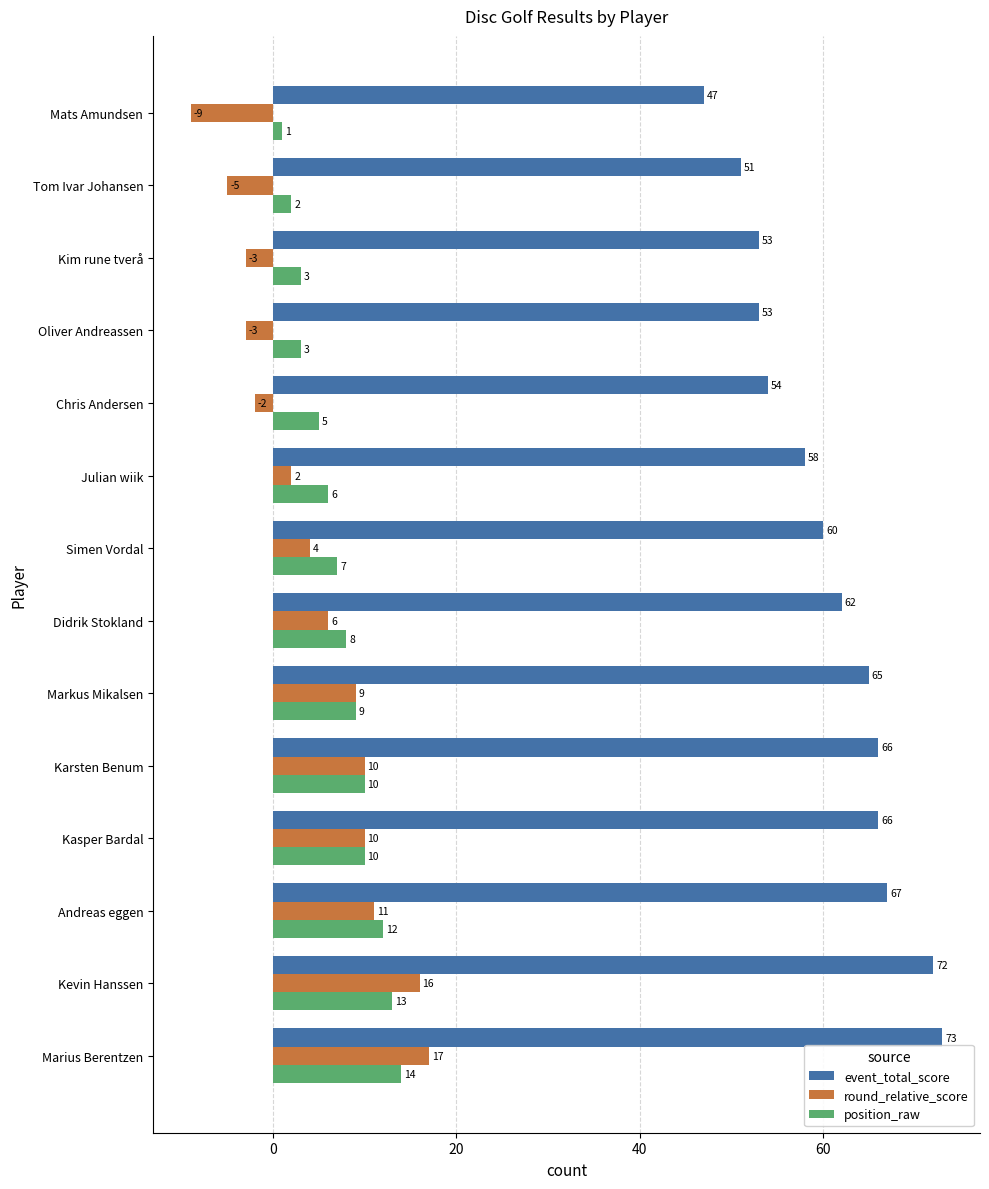

True or false: event_total_score has a value of 31 at Kim rune tverå.

False